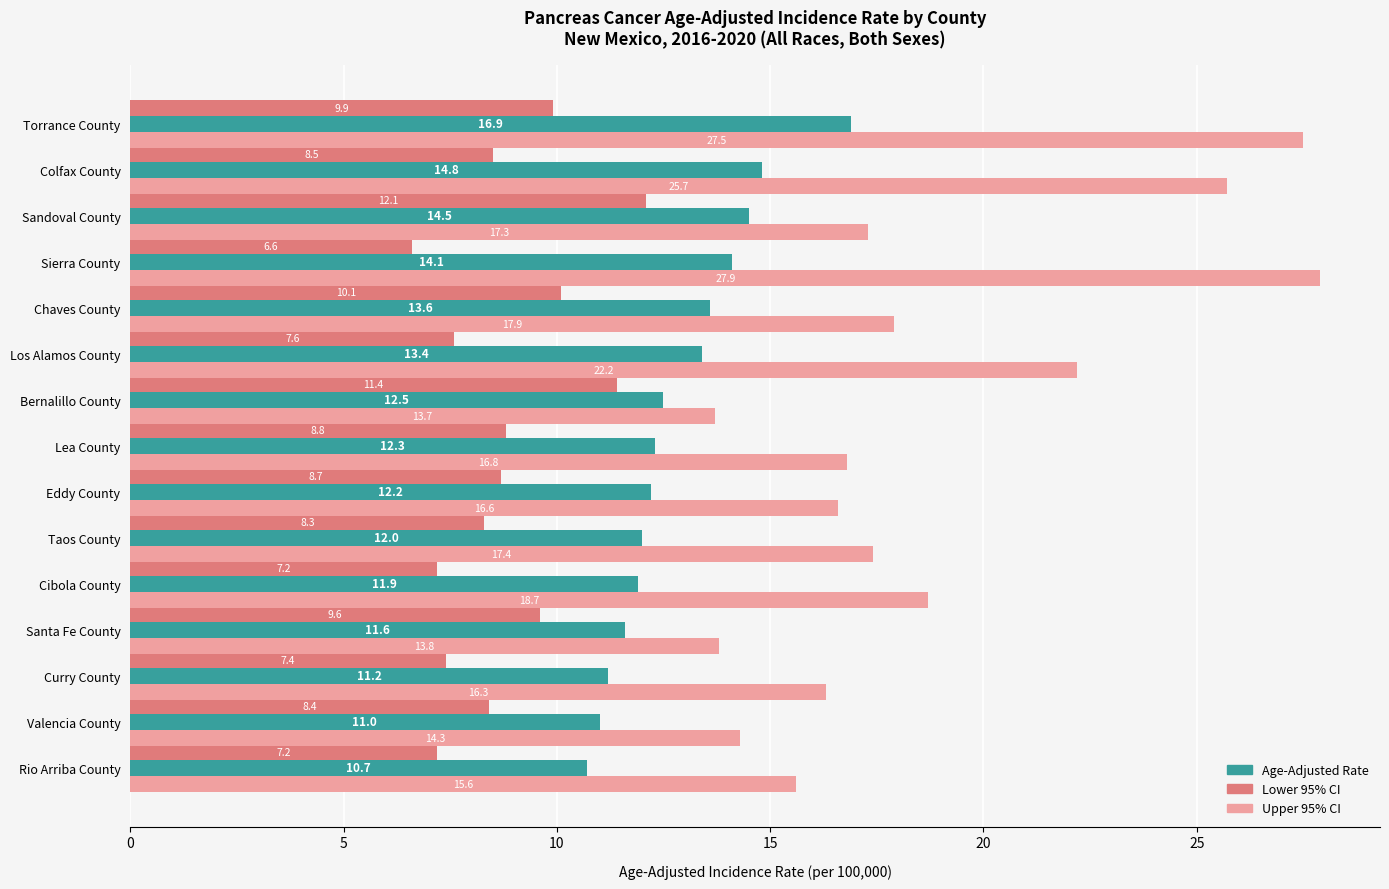

What is the difference between the highest and lowest values at Eddy County?

7.9